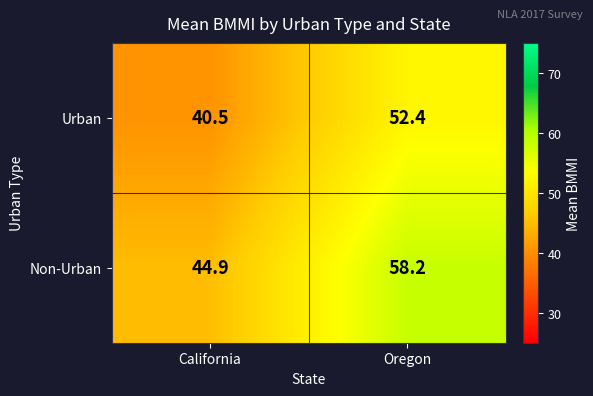

Reading left to right, what are all the values shown in this chart?

Urban: 40.5	52.4
Non-Urban: 44.9	58.2